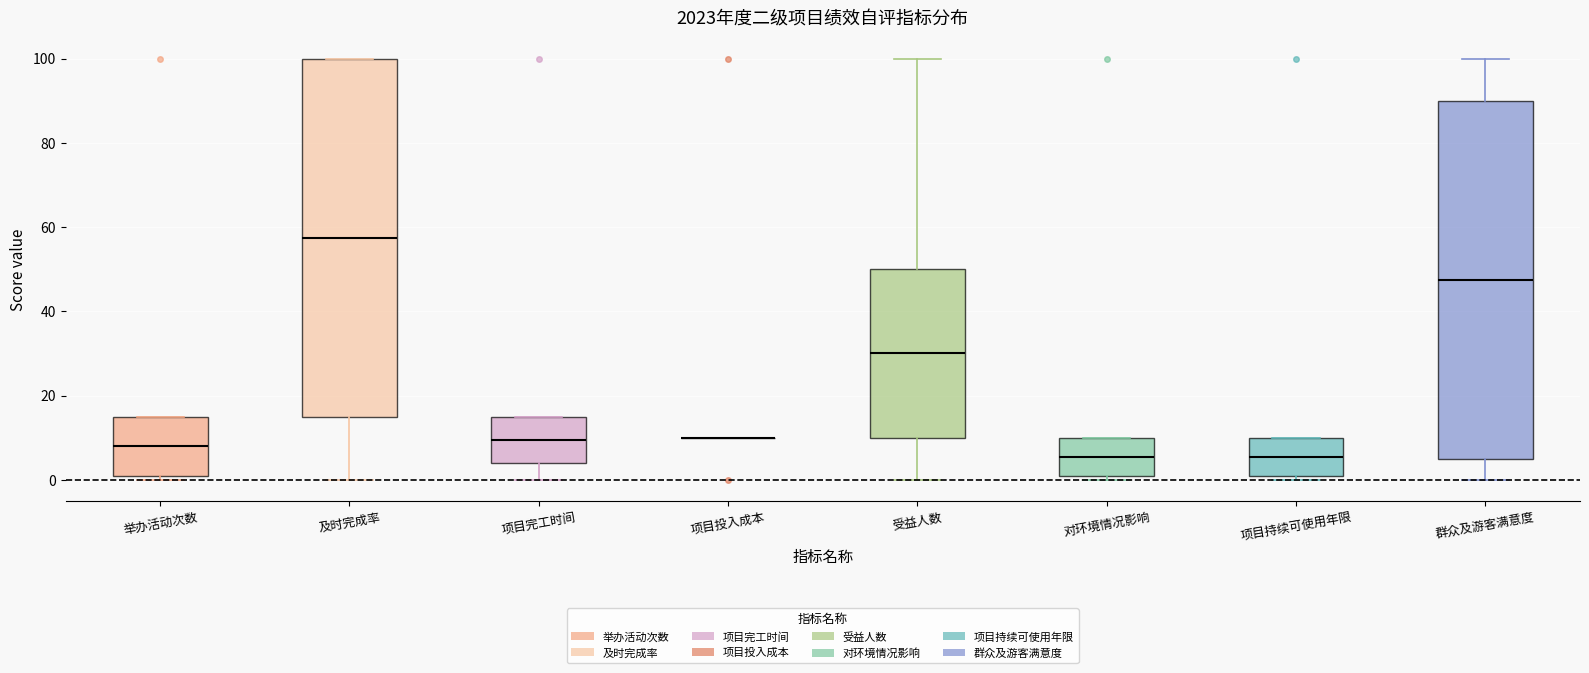

Where does the median line of the box for 项目完工时间 sit on the y-axis? The values are not printed on the chart, so give them approximately, as read against the axis.

10